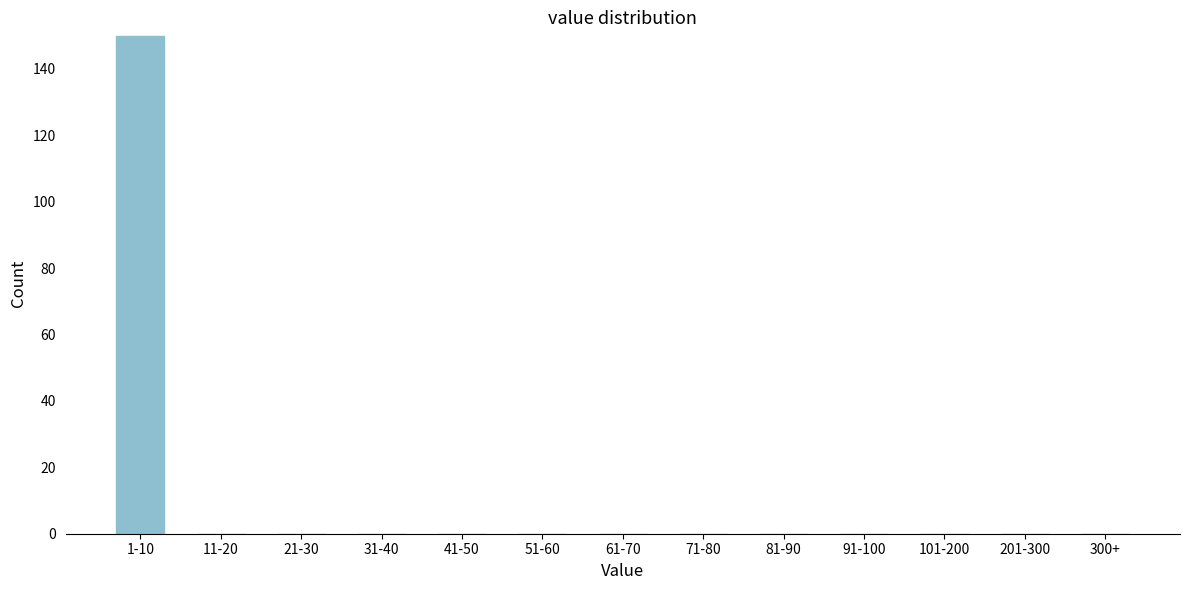

Reading left to right, transcribe all the data shown in this chart.

1-10=150	11-20=0	21-30=0	31-40=0	41-50=0	51-60=0	61-70=0	71-80=0	81-90=0	91-100=0	101-200=0	201-300=0	300+=0